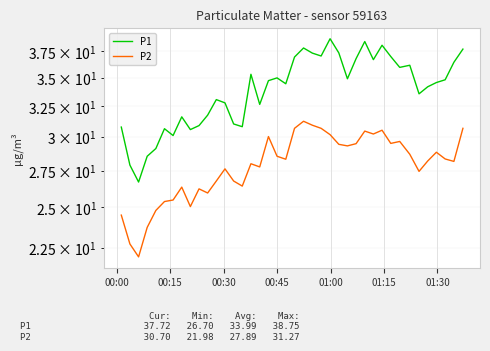

In P1, how many points are higher than both neighbors (excluding endpoints)?

10